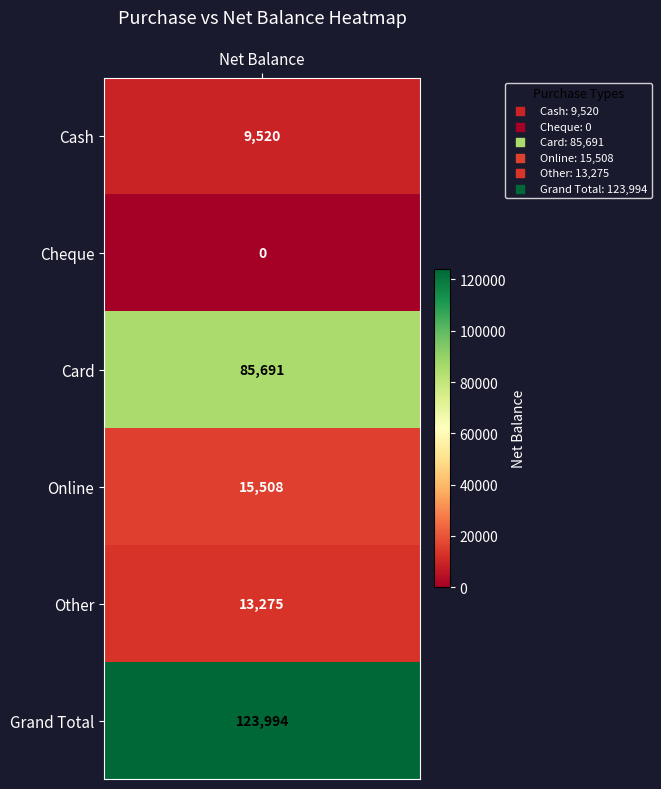

Which label corresponds to the smallest value in the chart?

Cheque